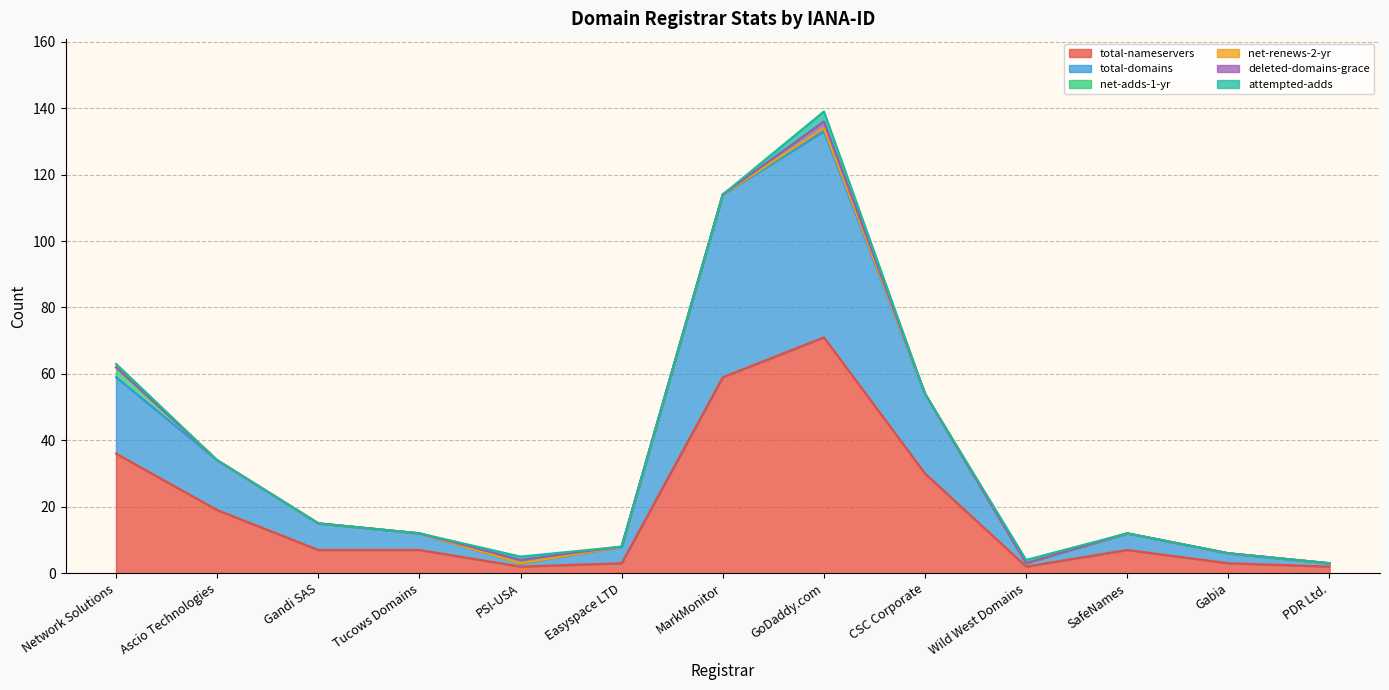

Which series changed the most between Gandi SAS and PDR Ltd.?

total-domains